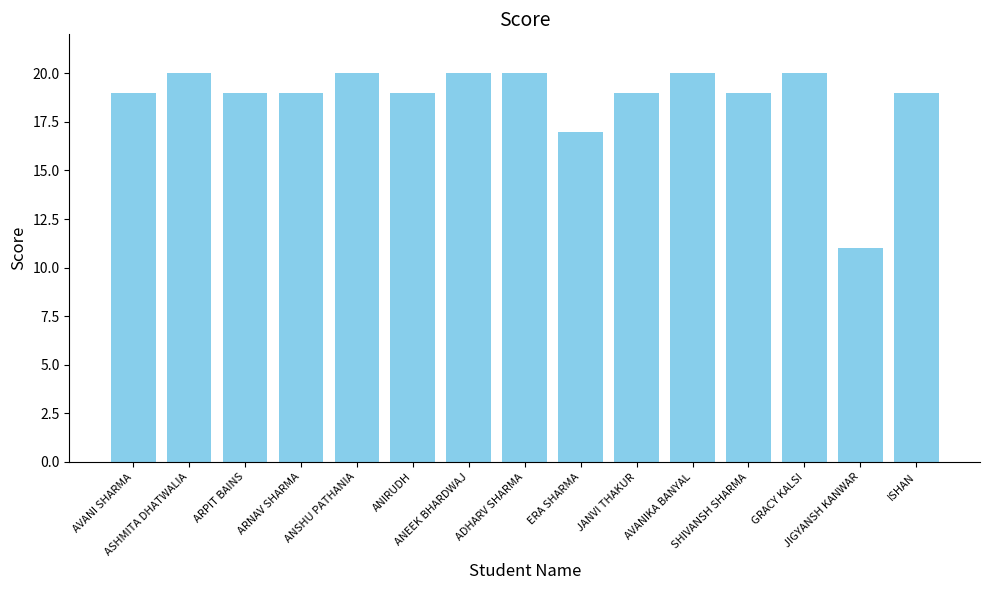

True or false: the data shows 7 at ANSHU PATHANIA.

False